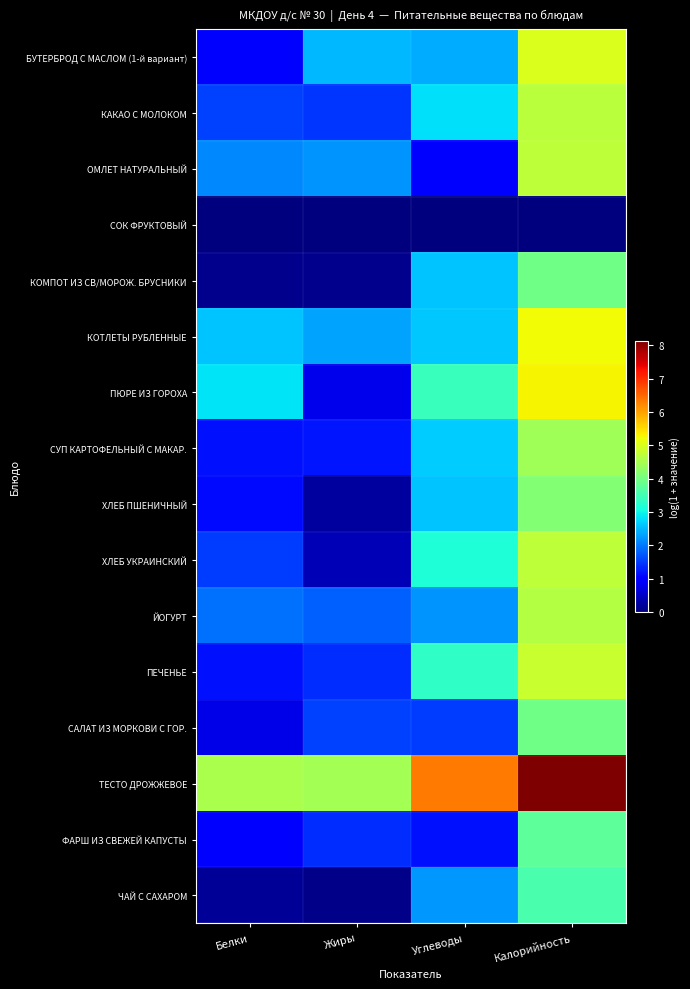

Which label corresponds to the smallest value in the chart?

Белки